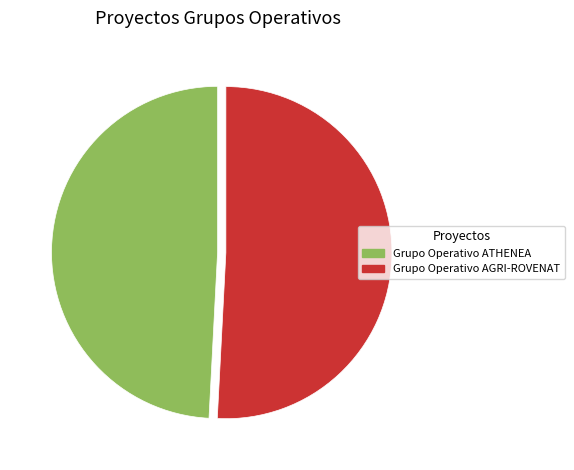

Which slice is the largest?

Grupo Operativo AGRI-ROVENAT